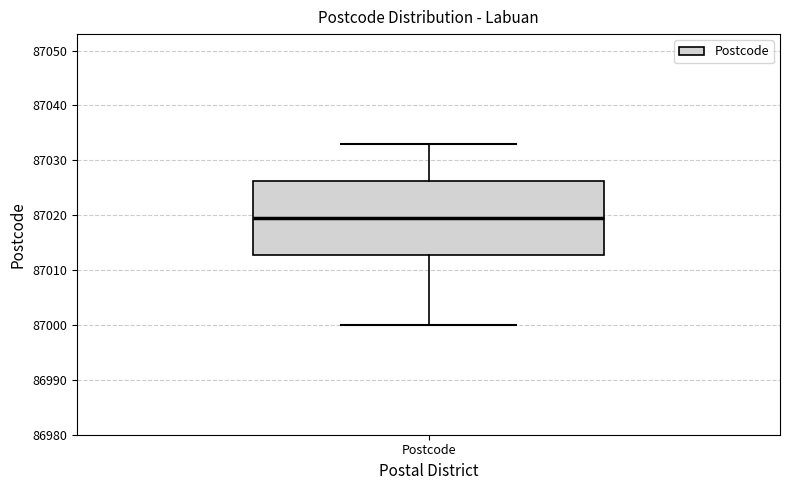

Where does the median line of the box for Postcode sit on the y-axis? The values are not printed on the chart, so give them approximately, as read against the axis.

87020